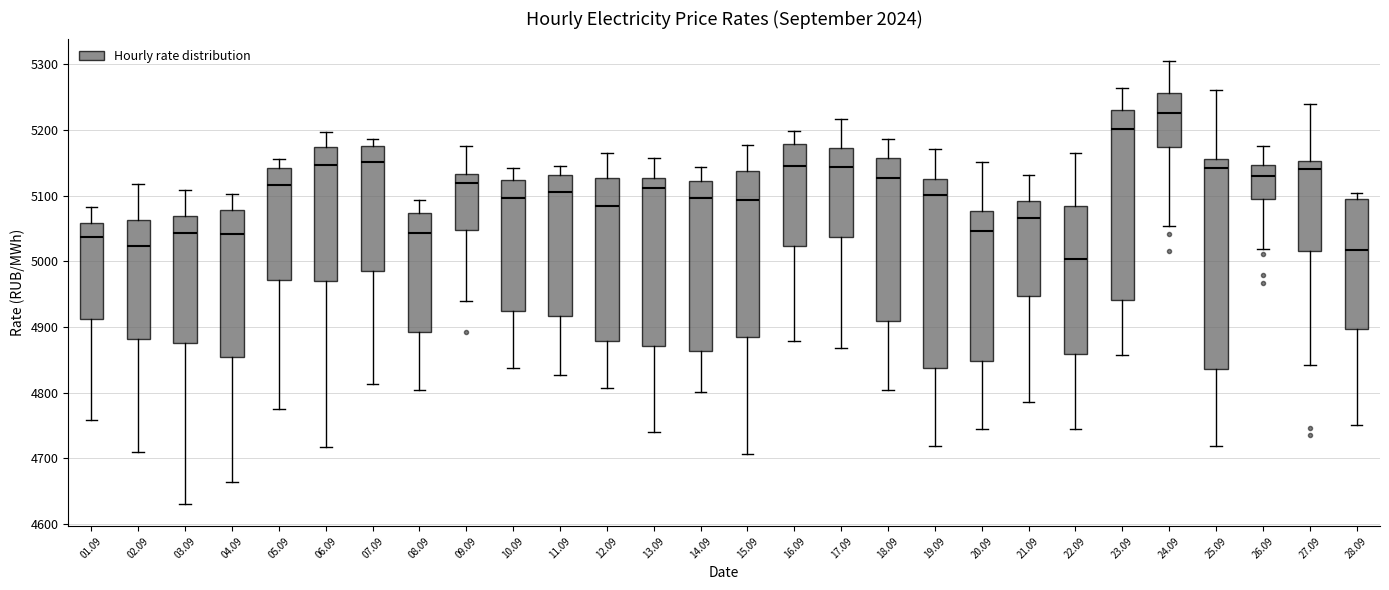

Which box is the tallest, from its lower edge to its upper edge?

25.09